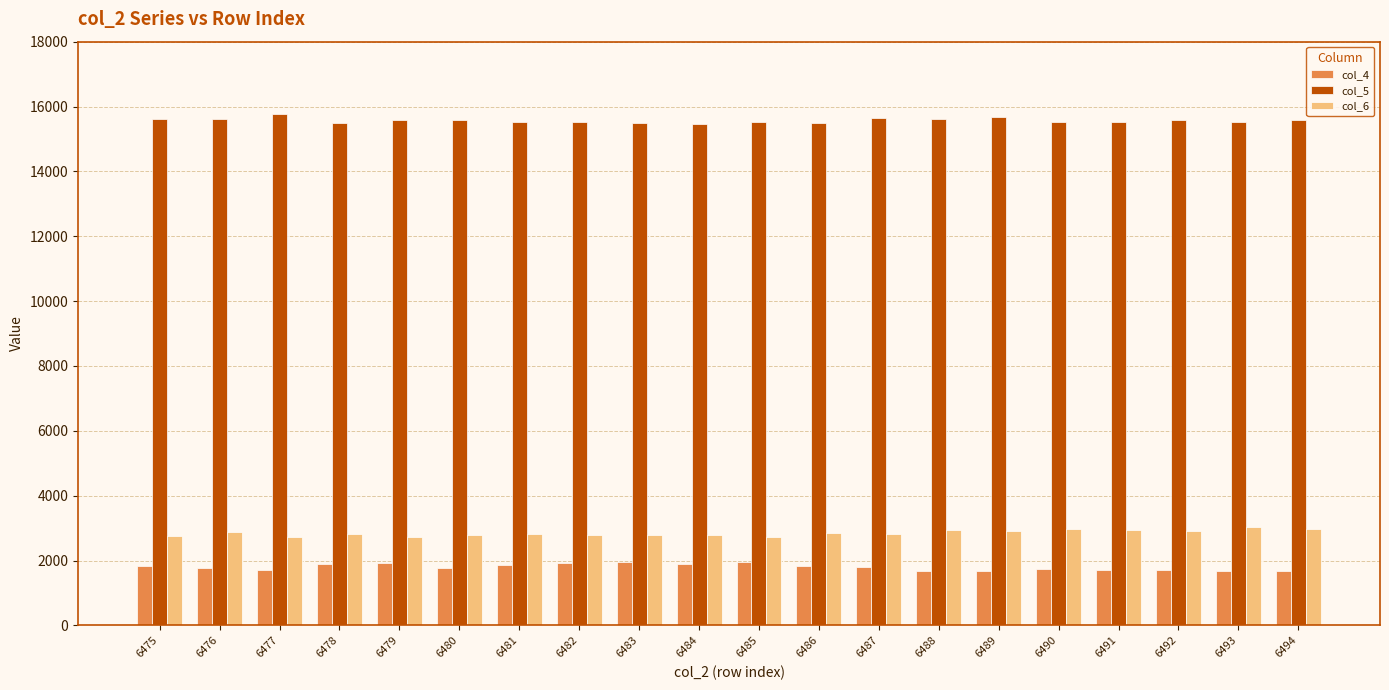

At how many categories does at least one series exceed 9070?

20